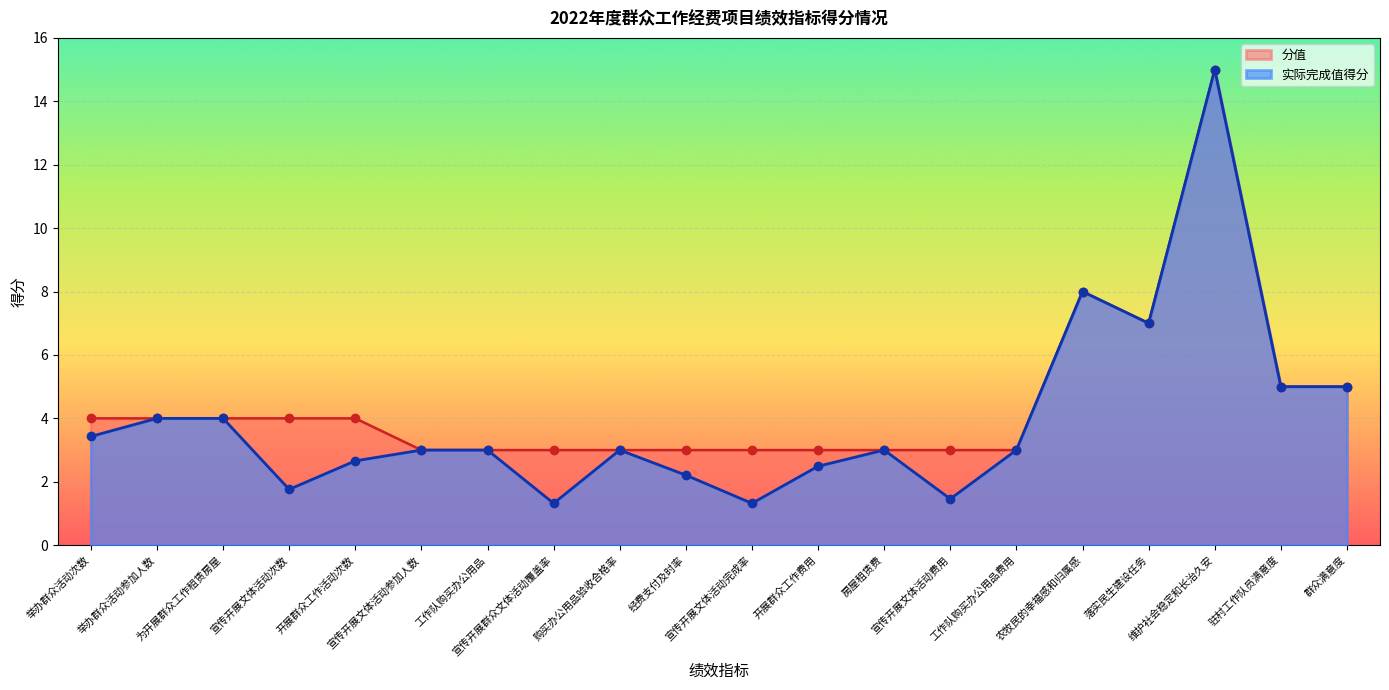

At which category is the sum across all series the highest?

维护社会稳定和长治久安